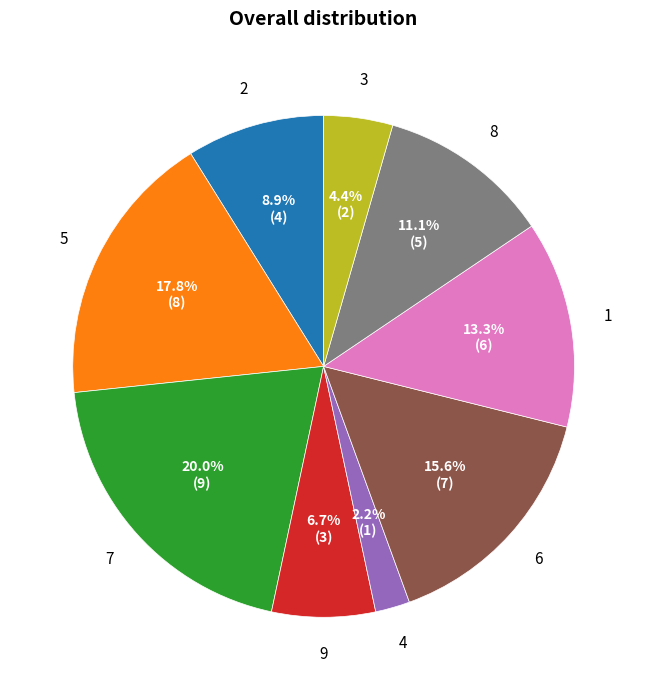

Is there any slice that represents more than half of the pie?

No